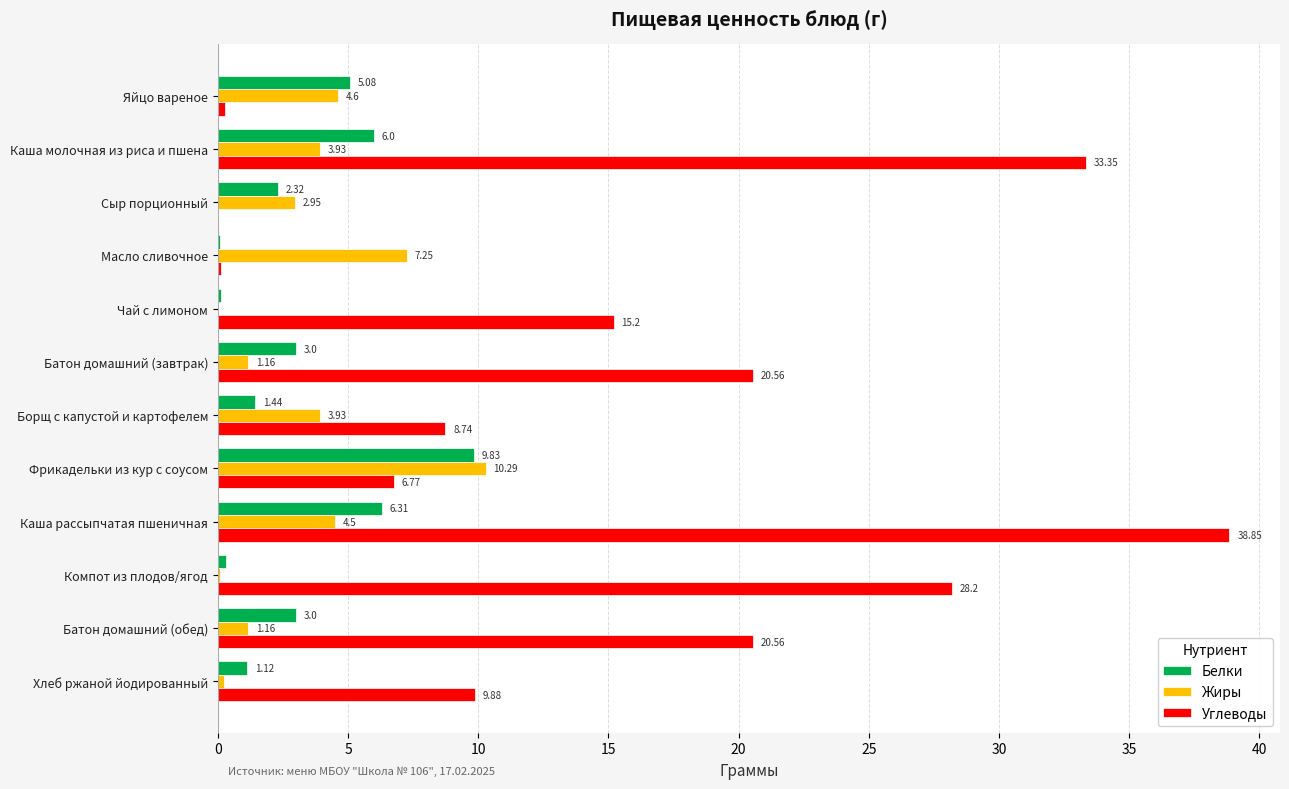

Where is Жиры nearest to the value 5?

Яйцо вареное